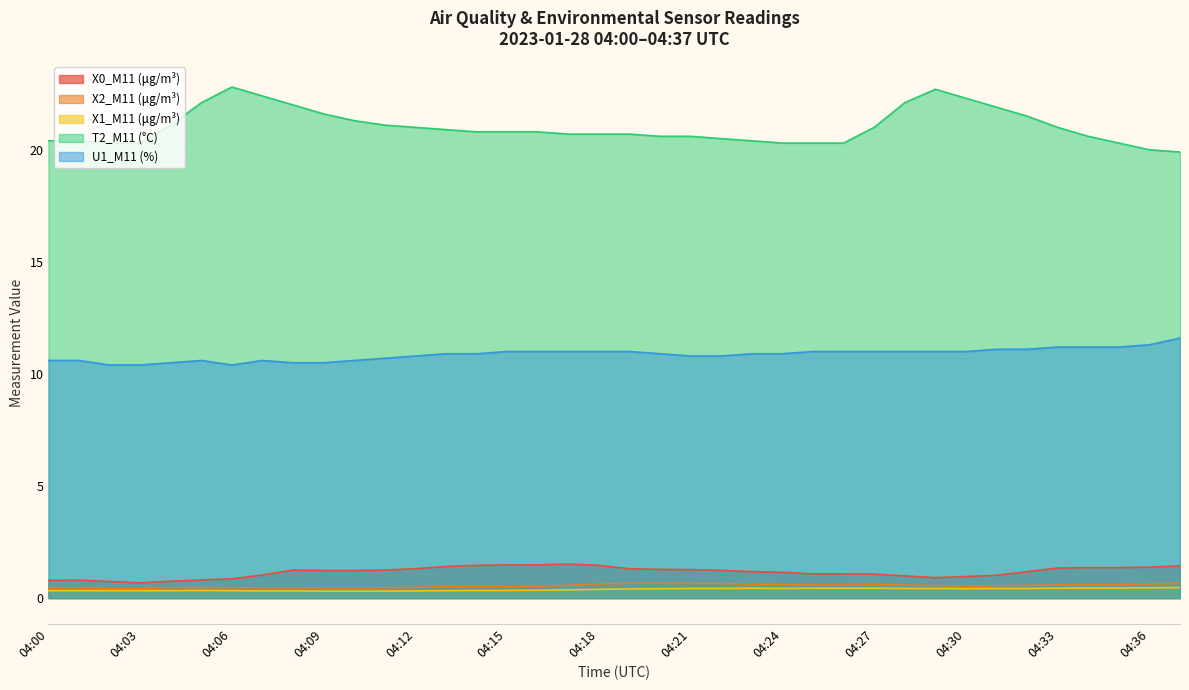

What is the difference between the highest and lowest values at 04:18?

20.3